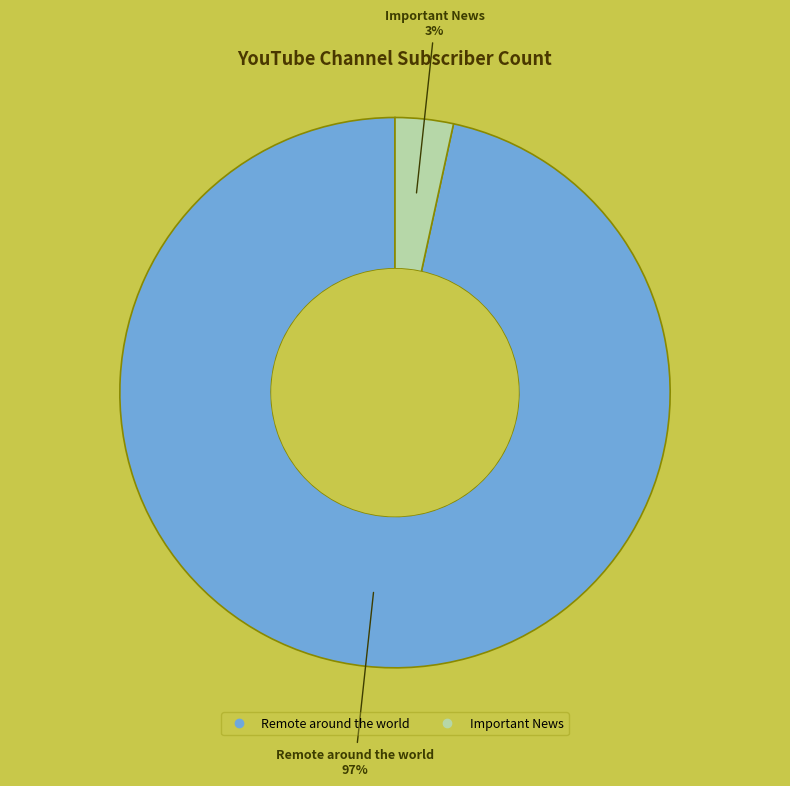

How many slices are in this pie chart?

2